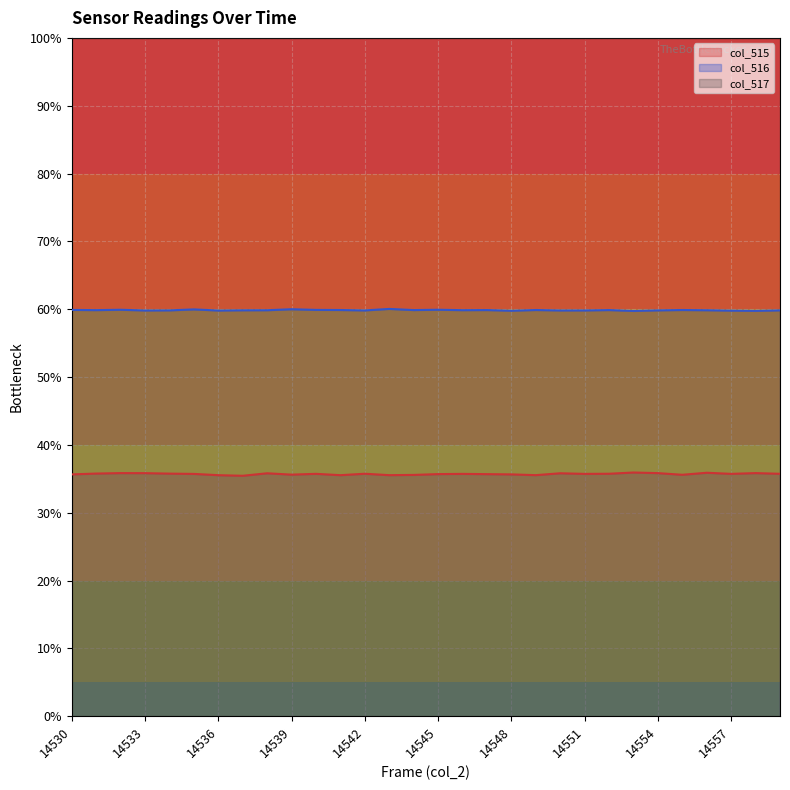

Reading left to right, list all the values displayed in this chart.

col_515: 14530=35.7	14531=35.8	14532=35.8	14533=35.8	14534=35.8	14535=35.7	14536=35.5	14537=35.4	14538=35.8	14539=35.6	14540=35.7	14541=35.5	14542=35.7	14543=35.5	14544=35.6	14545=35.7	14546=35.7	14547=35.7	14548=35.7	14549=35.5	14550=35.8	14551=35.7	14552=35.7	14553=35.9	14554=35.8	14555=35.6	14556=35.9	14557=35.7	14558=35.8	14559=35.7
col_516: 14530=59.9	14531=59.9	14532=59.9	14533=59.8	14534=59.8	14535=60.0	14536=59.8	14537=59.8	14538=59.9	14539=60.0	14540=59.9	14541=59.9	14542=59.8	14543=60.0	14544=59.9	14545=59.9	14546=59.9	14547=59.9	14548=59.8	14549=59.9	14550=59.8	14551=59.8	14552=59.9	14553=59.8	14554=59.8	14555=59.9	14556=59.9	14557=59.8	14558=59.8	14559=59.8